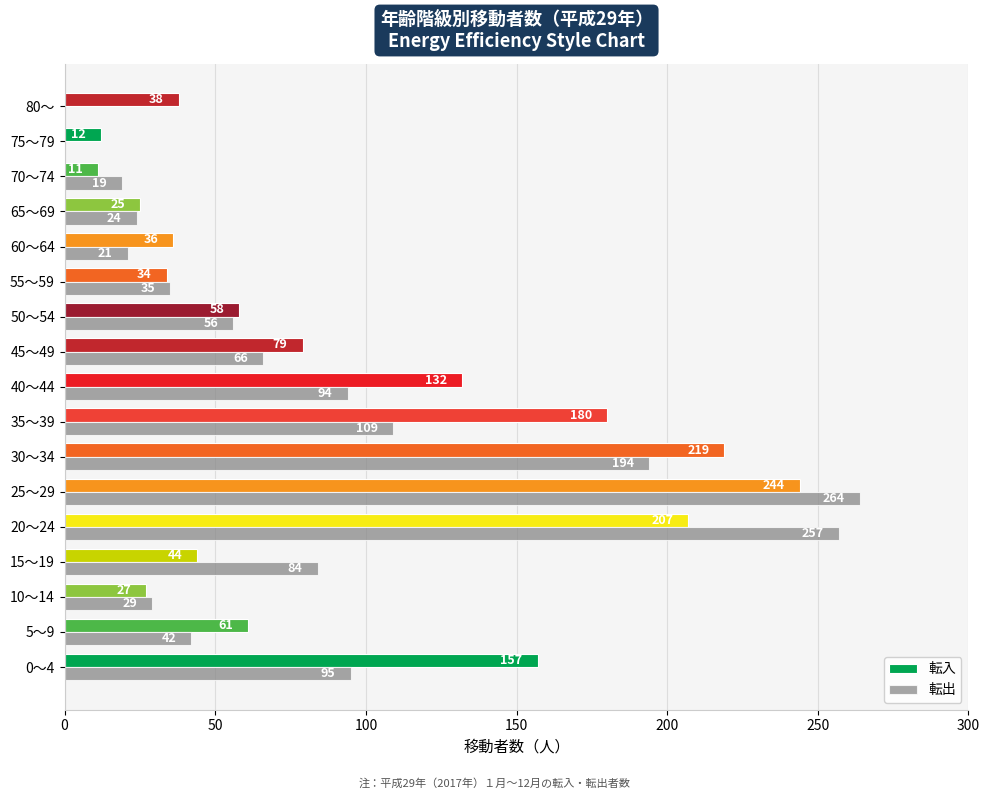

Which series has the largest total across all categories?

転入